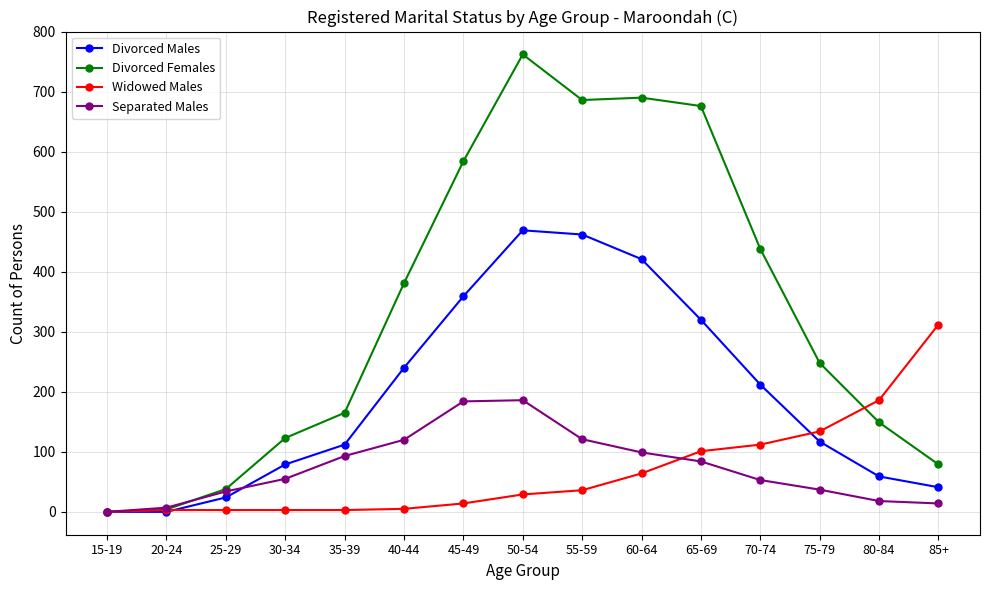

What is the label of the 1st point from the left?

15-19